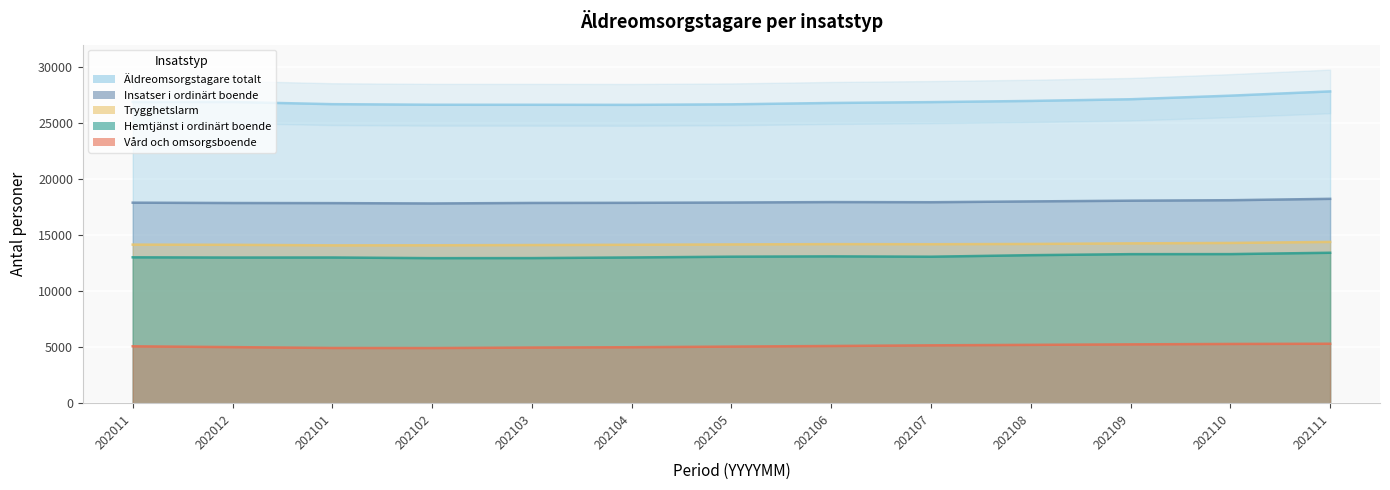

How many distinct data groups are displayed?

5